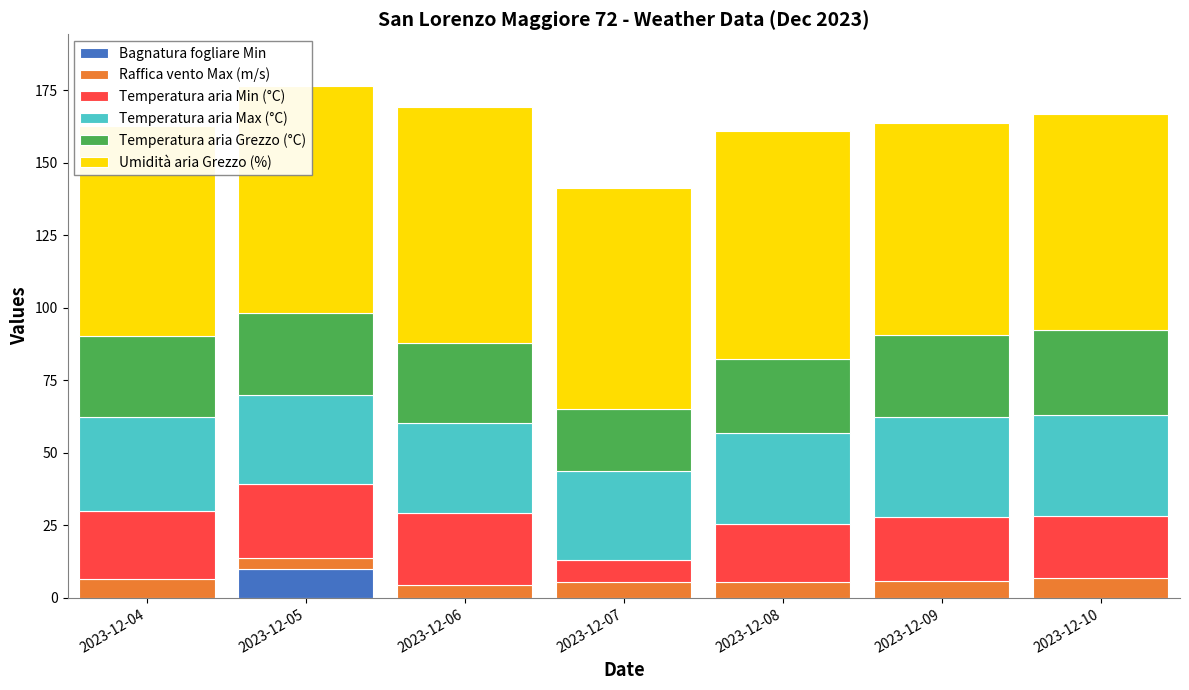

Reading left to right, transcribe all the data shown in this chart.

Bagnatura fogliare Min: 0.0	10.0	0.0	0.0	0.0	0.0	0.0
Raffica vento Max (m/s): 6.5	3.7	4.5	5.5	5.4	6.0	6.7
Temperatura aria Min (°C): 23.4	25.5	24.7	7.7	20.2	22.0	21.7
Temperatura aria Max (°C): 32.6	30.8	31.2	30.7	31.4	34.4	34.8
Temperatura aria Grezzo (°C): 27.7	28.1	27.5	21.2	25.4	28.4	29.1
Umidità aria Grezzo (%): 72.6	78.6	81.3	76.2	78.7	72.9	74.7